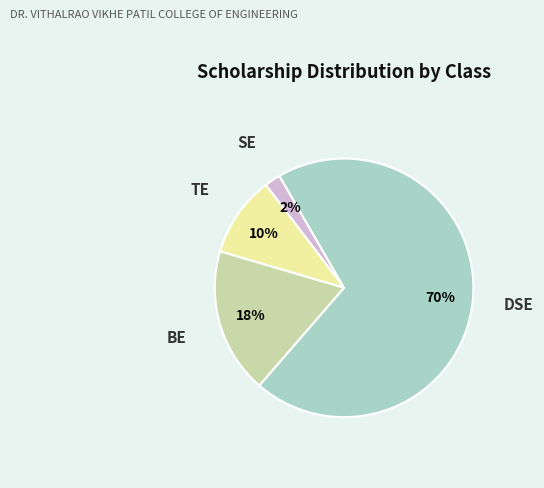

To the nearest percent, what percentage of the pie is DSE?

70%